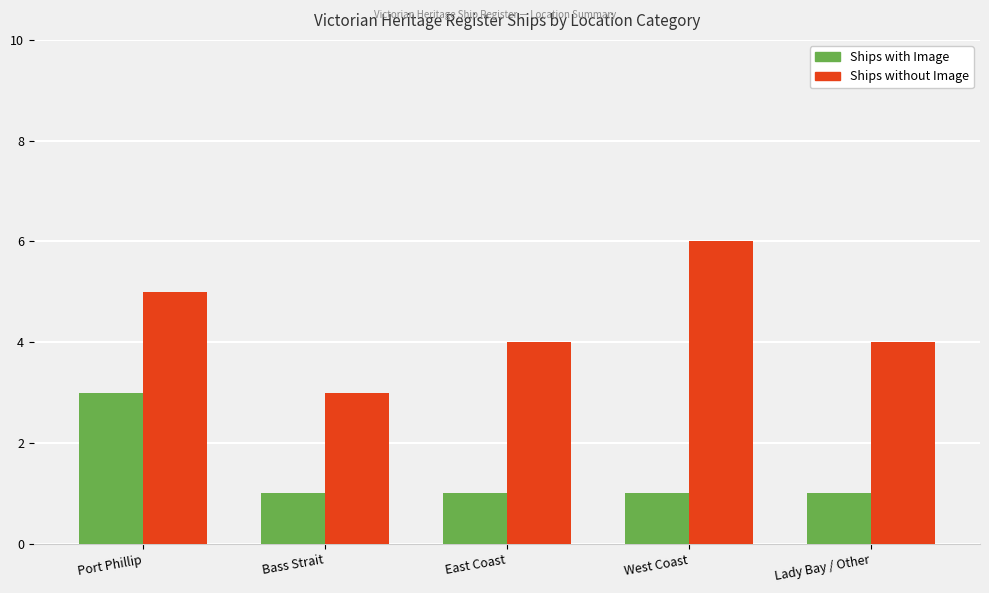

What is the maximum value shown in the chart?

6